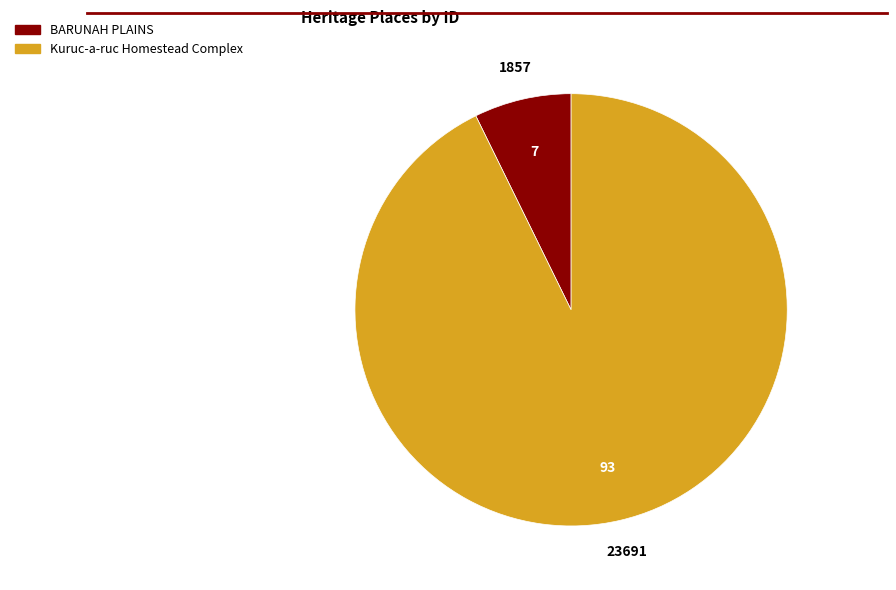

The BARUNAH PLAINS slice represents 1% of the pie. True or false?

False